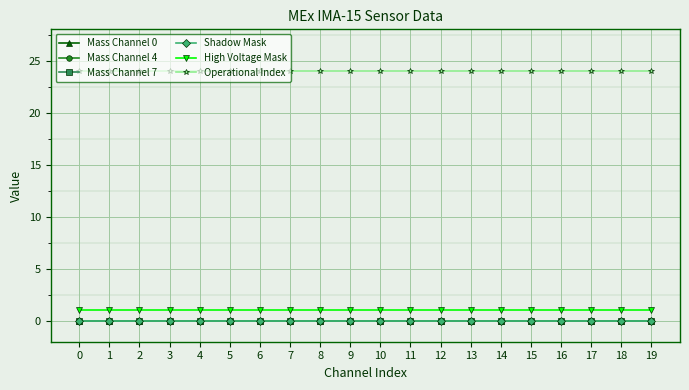

True or false: Mass Channel 7 and Mass Channel 4 cross at least once.

False